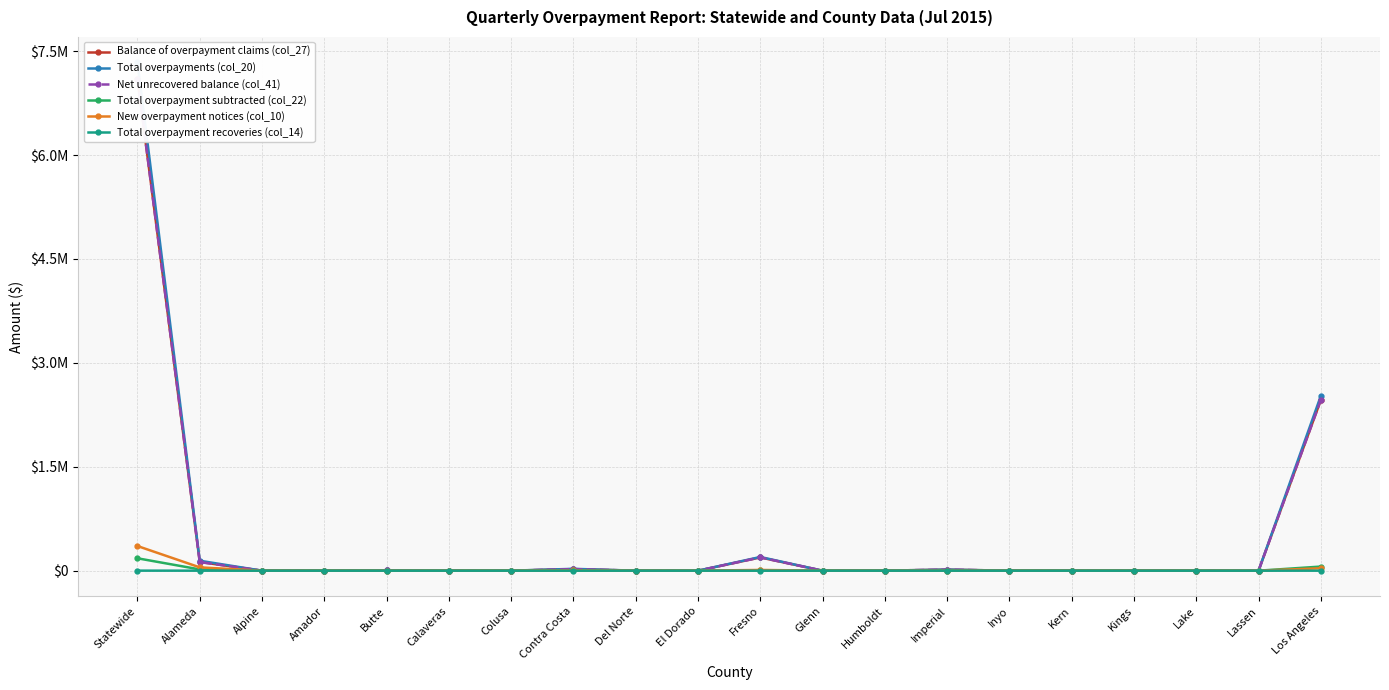

At which category is the sum across all series the highest?

Statewide